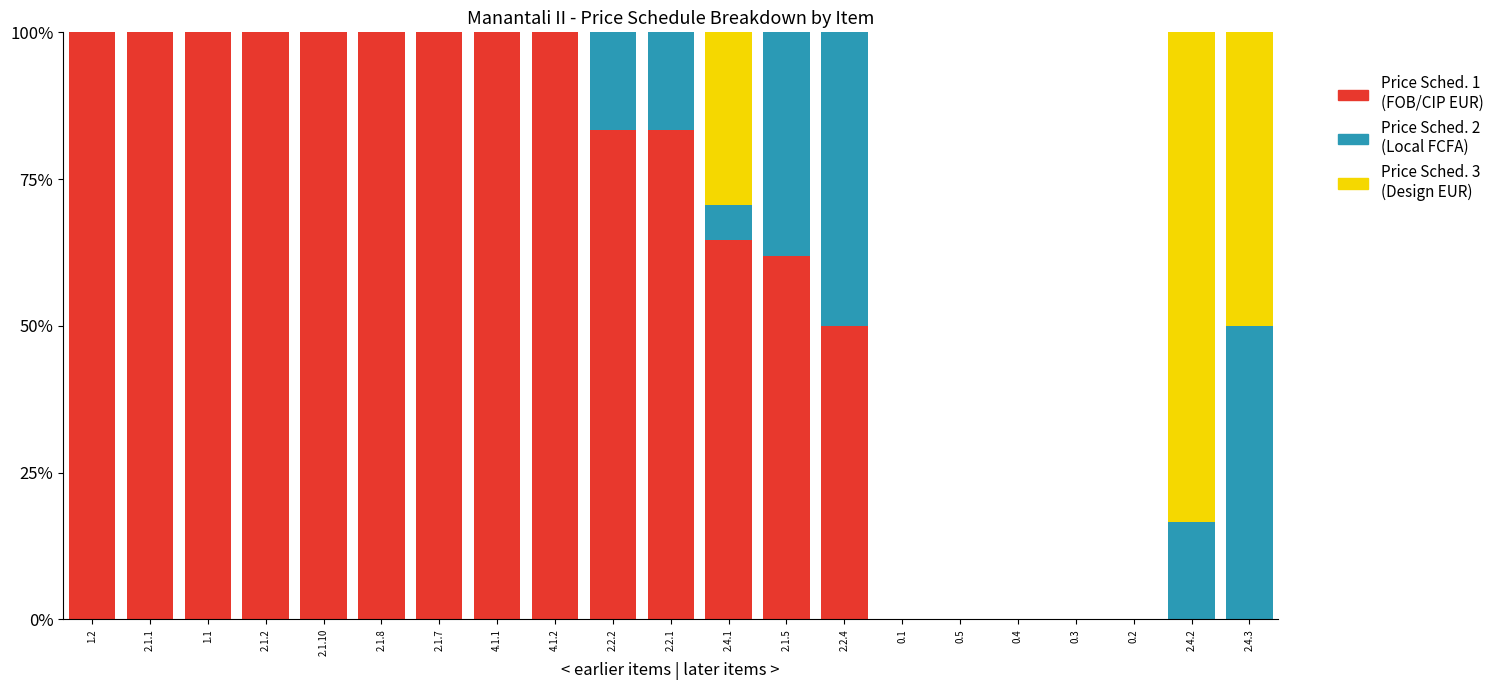

What is the total value across all series at 2.4.2?

100.0